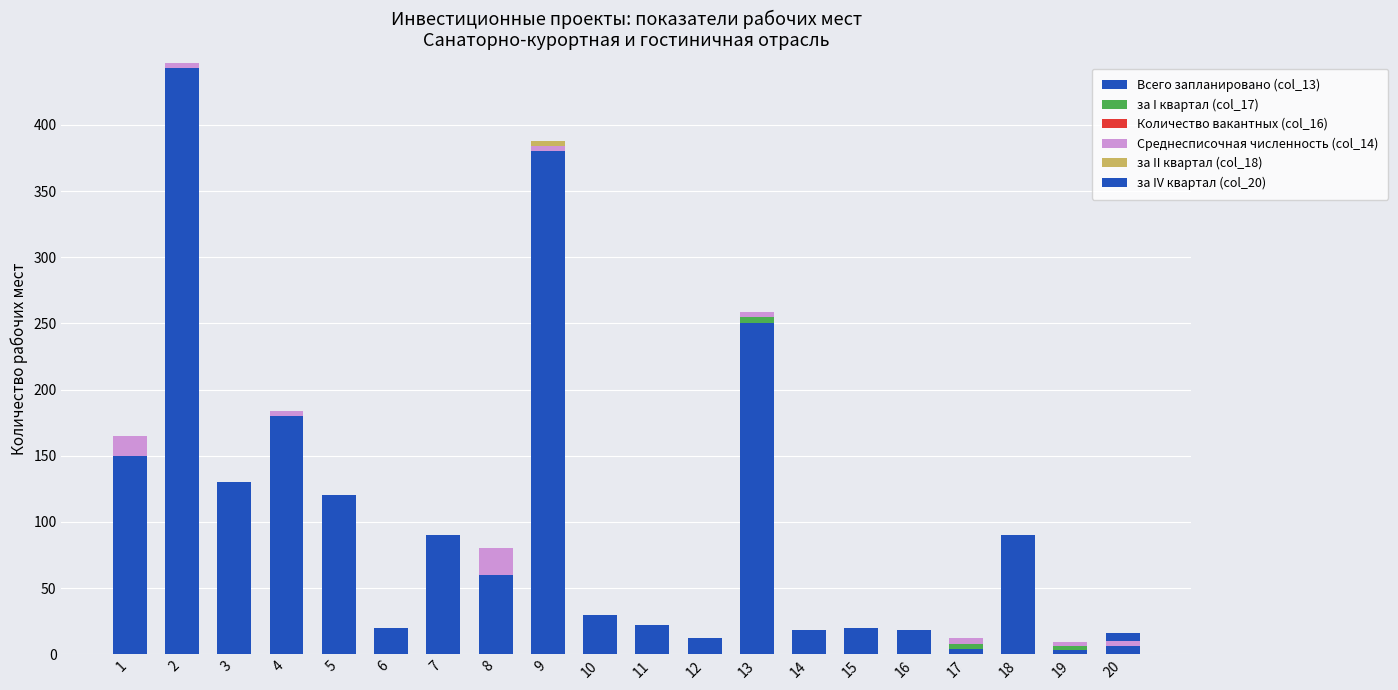

Is it true that Среднесписочная численность (col_14) equals 4 at 13?

True